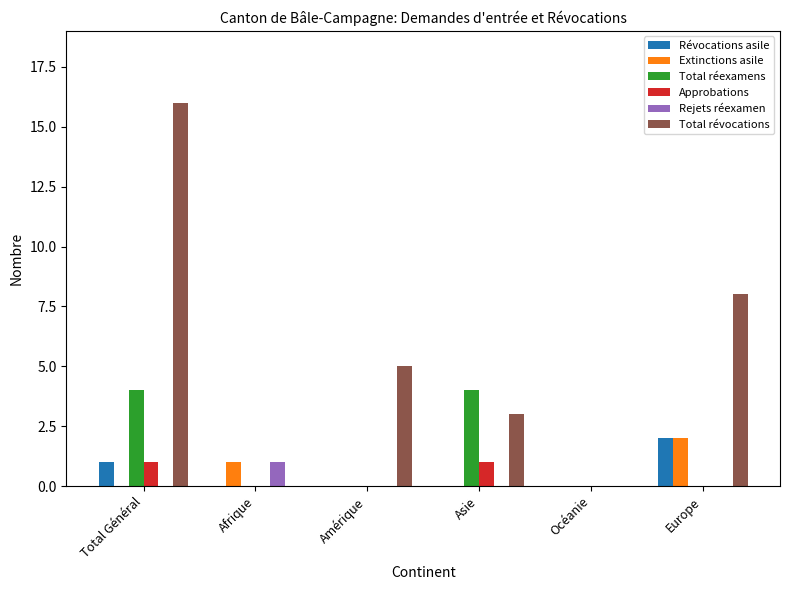

What is the total value across all series at Europe?

12